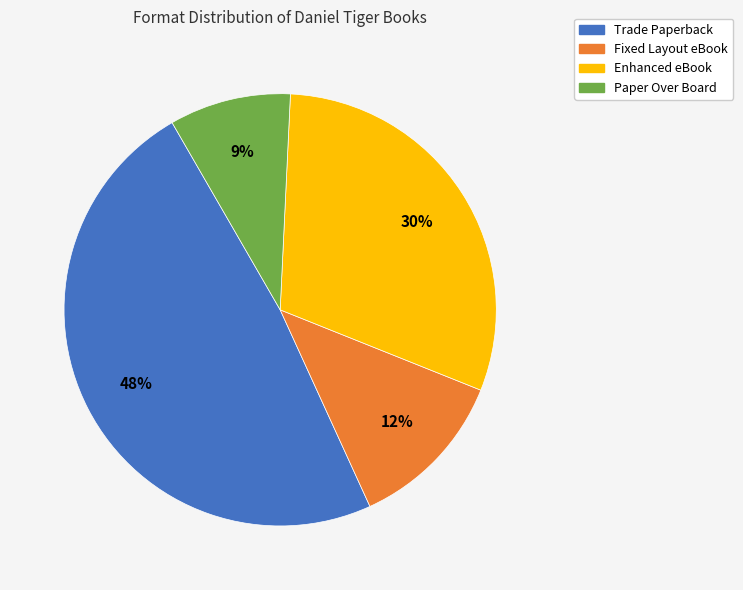

Approximately how many times larger is the value at Fixed Layout eBook compared to Paper Over Board?

1.3